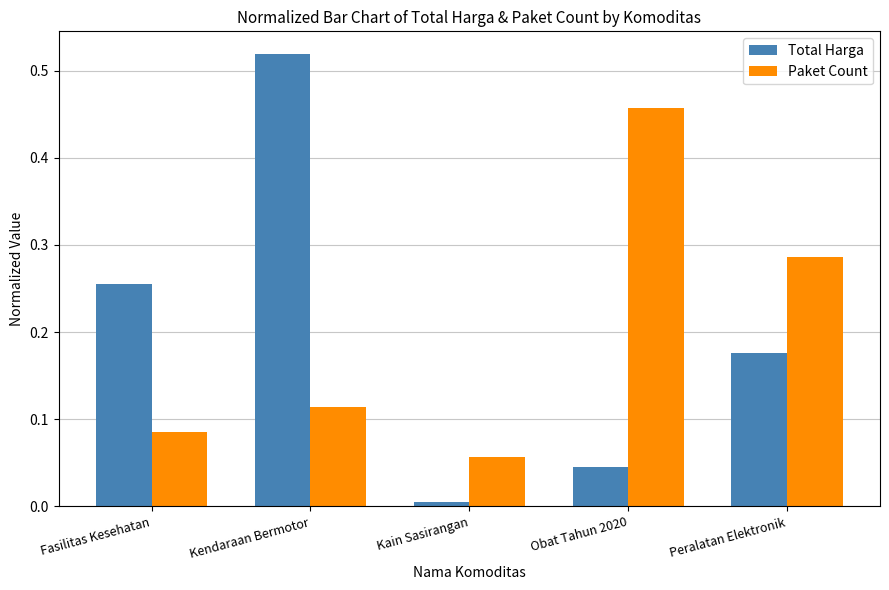

At which category is the sum across all series the highest?

Kendaraan Bermotor